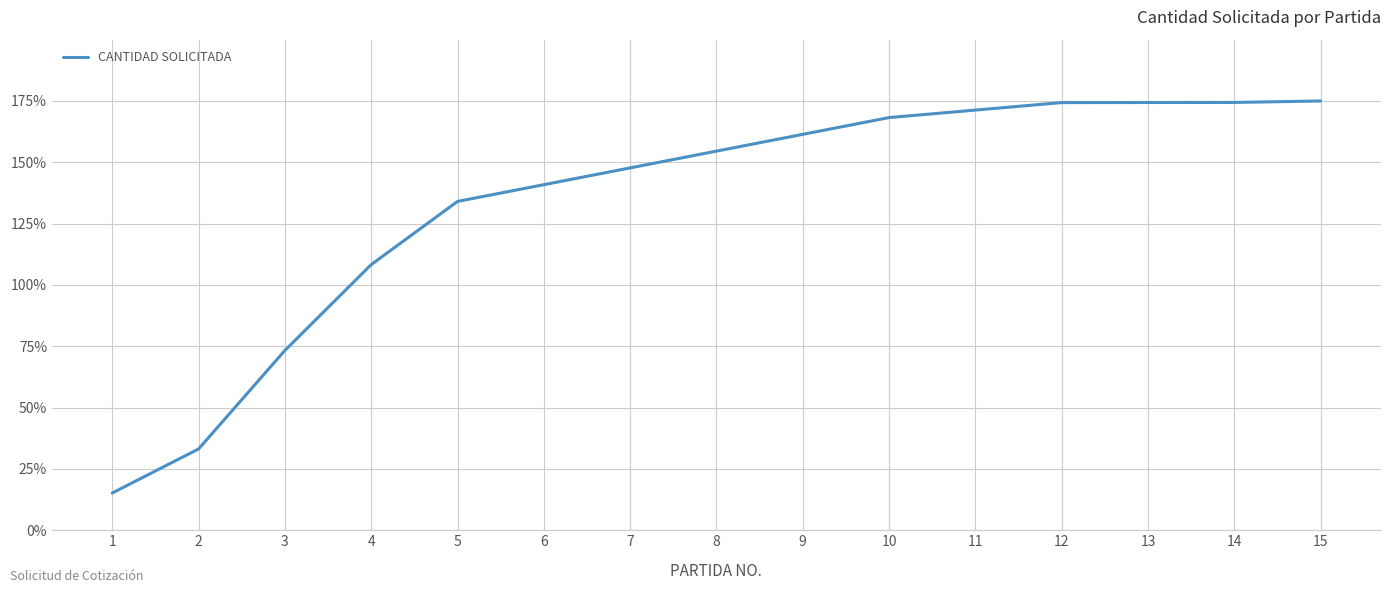

Approximately how many times larger is the value at 8 compared to 3?

2.1